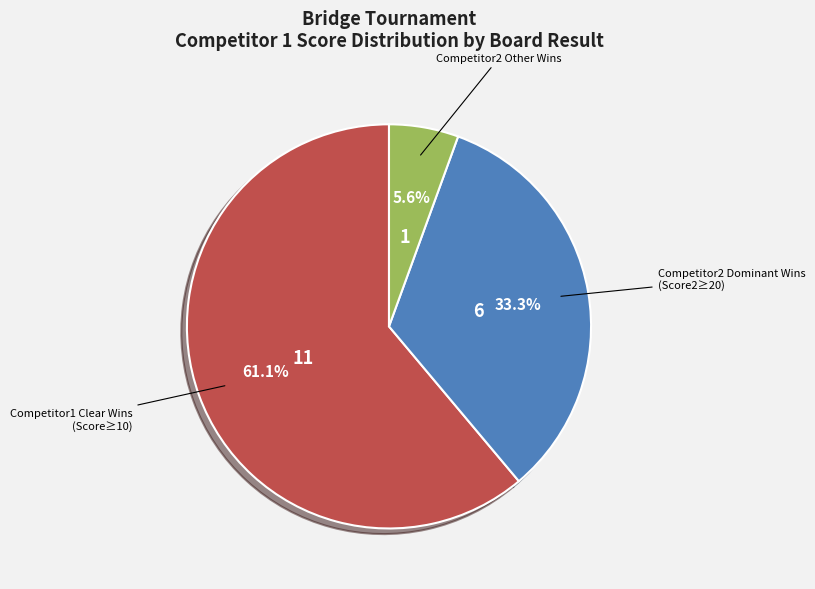

Is there any slice that represents more than half of the pie?

Yes